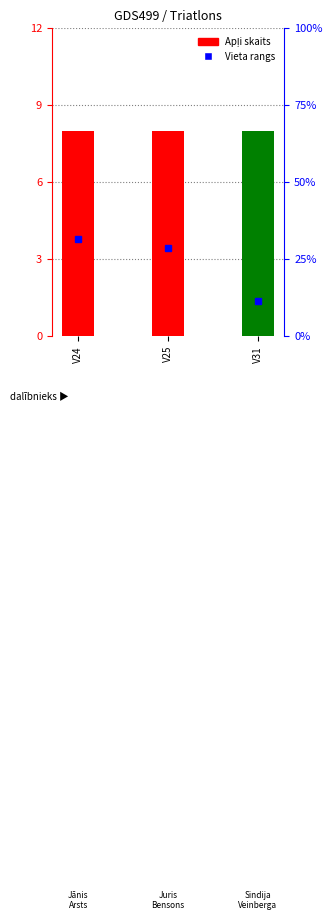

Reading left to right, what are all the values shown in this chart?

Vieta (rangs): V24=3.8	V25=3.4	V31=1.4
Apļi: V24=8.0	V25=8.0	V31=8.0